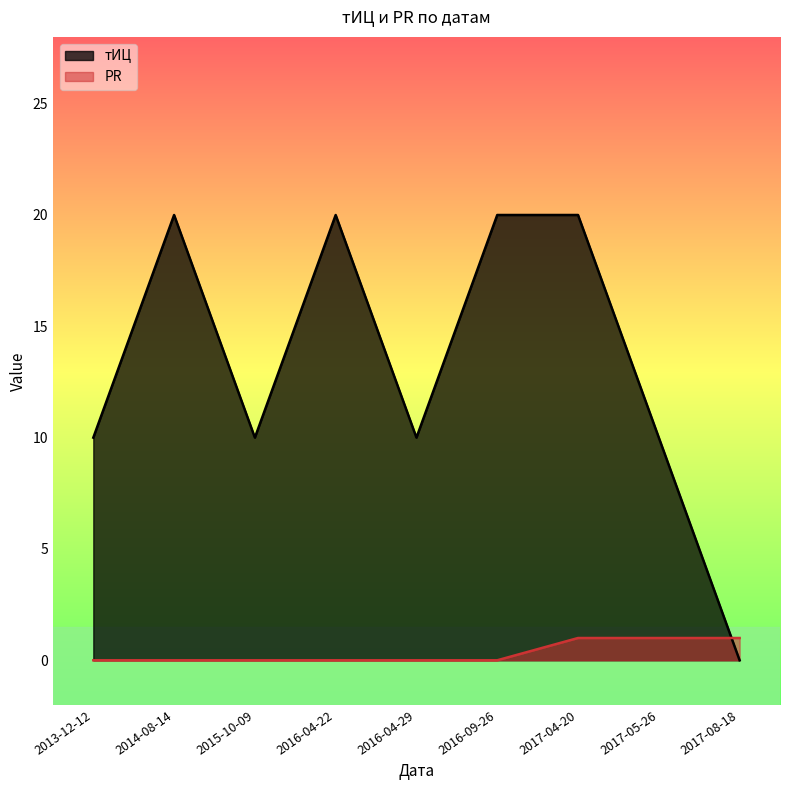

Does the chart display data point markers on the line(s)?

No